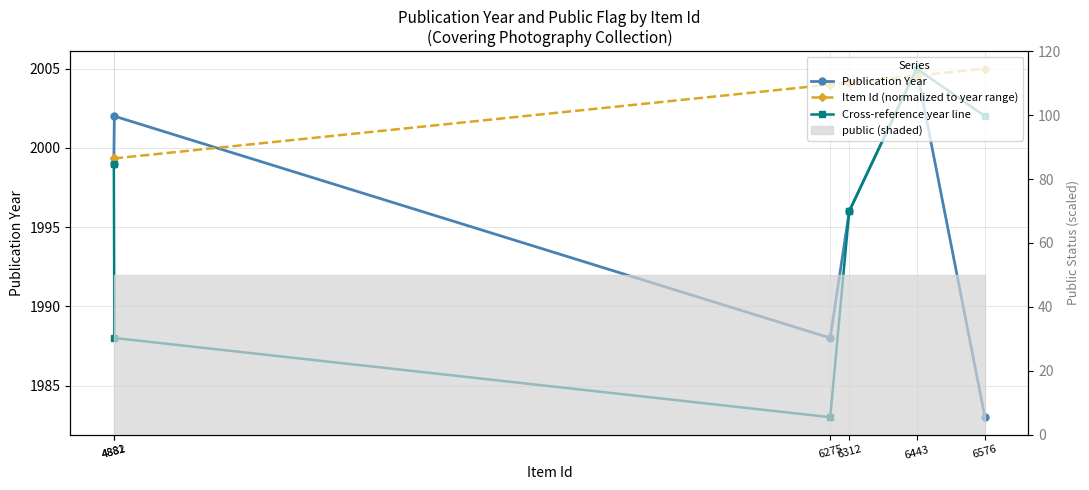

List the labels in order of Publication Year value, smallest first.

6576, 6275, 6312, 4881, 4882, 6443